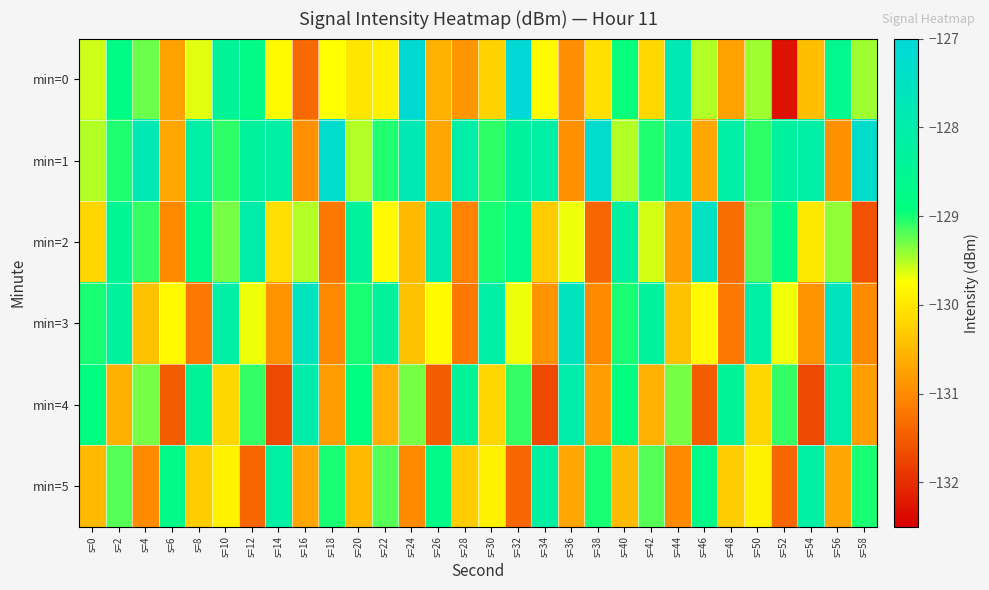

How many categories are shown in the chart?

30